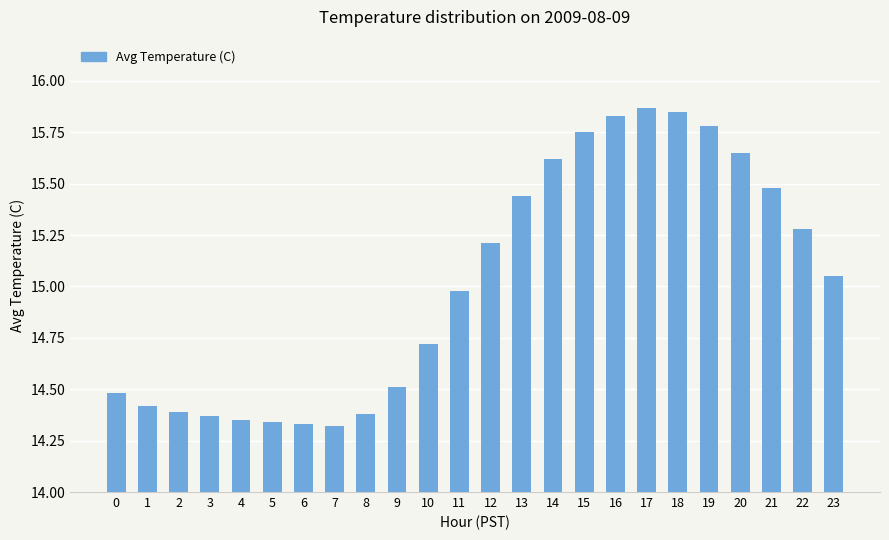

What is the change in value from 1 to 9?

+0.1